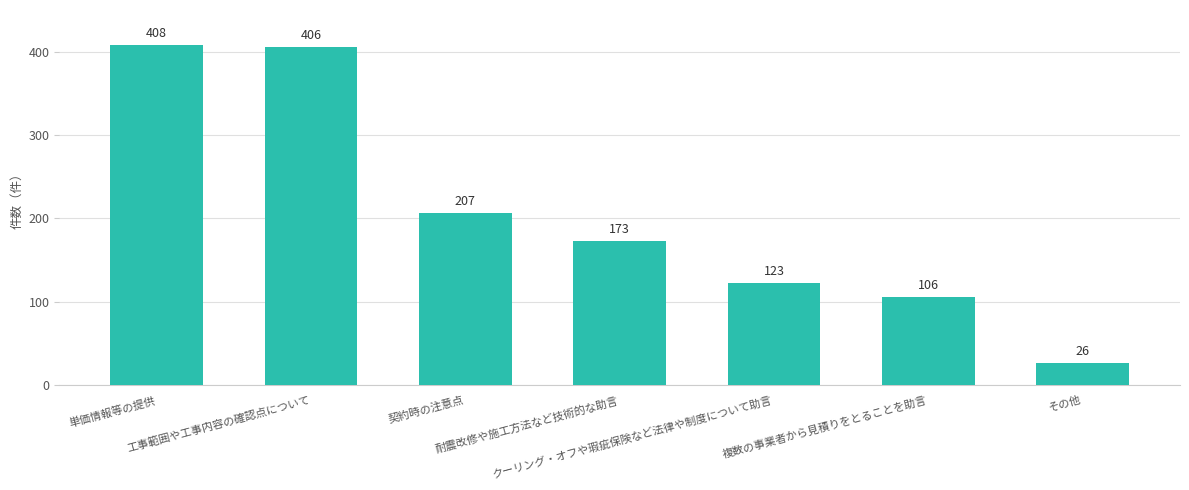

At which category does the chart reach its minimum across all series?

その他